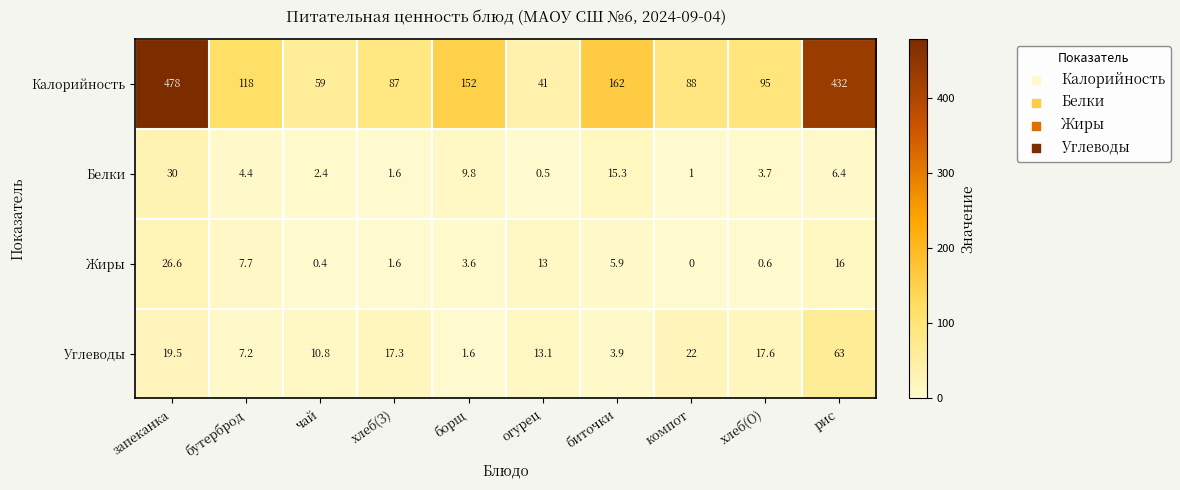

At which category is the sum across all series the highest?

запеканка